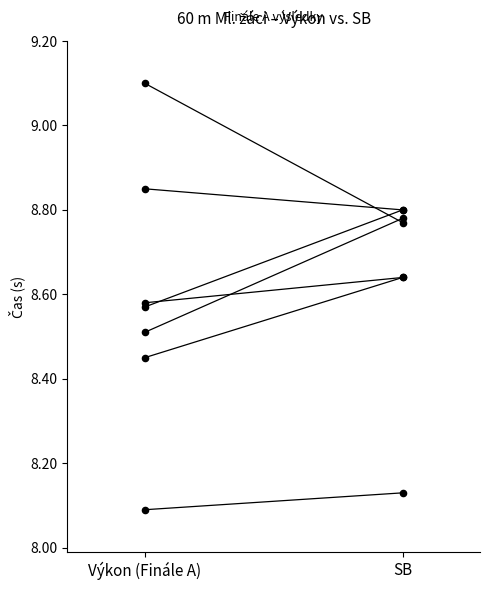

Which series contains the lowest Y value?

Výkon